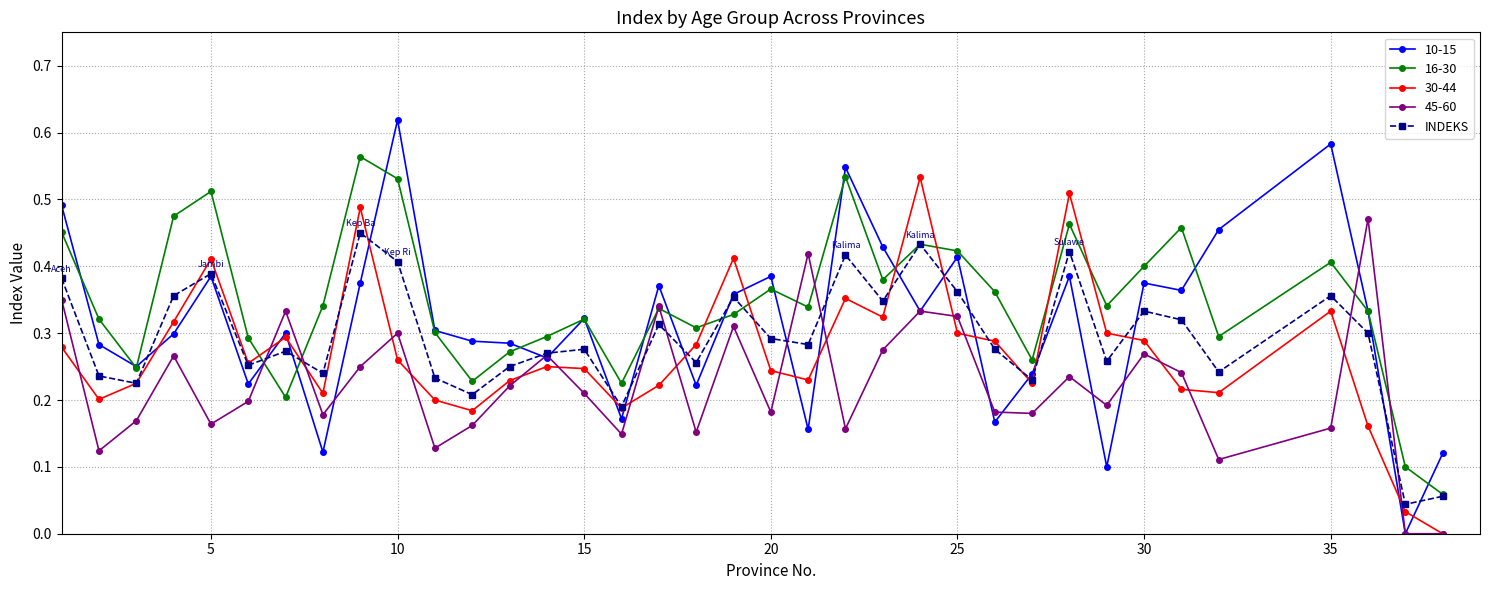

Rank the series by their average value, from lowest to highest.

45-60, 30-44, INDEKS, 10-15, 16-30